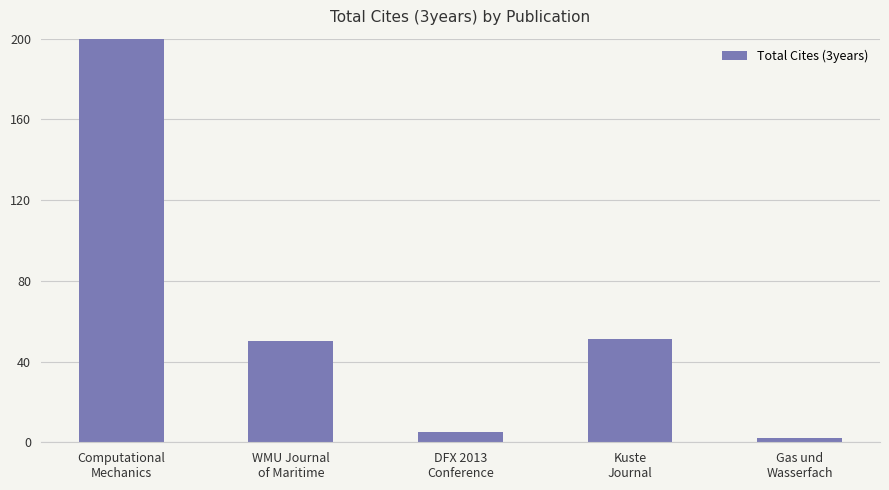

List the labels in order of value, largest first.

Computational
Mechanics, Kuste
Journal, WMU Journal
of Maritime, DFX 2013
Conference, Gas und
Wasserfach